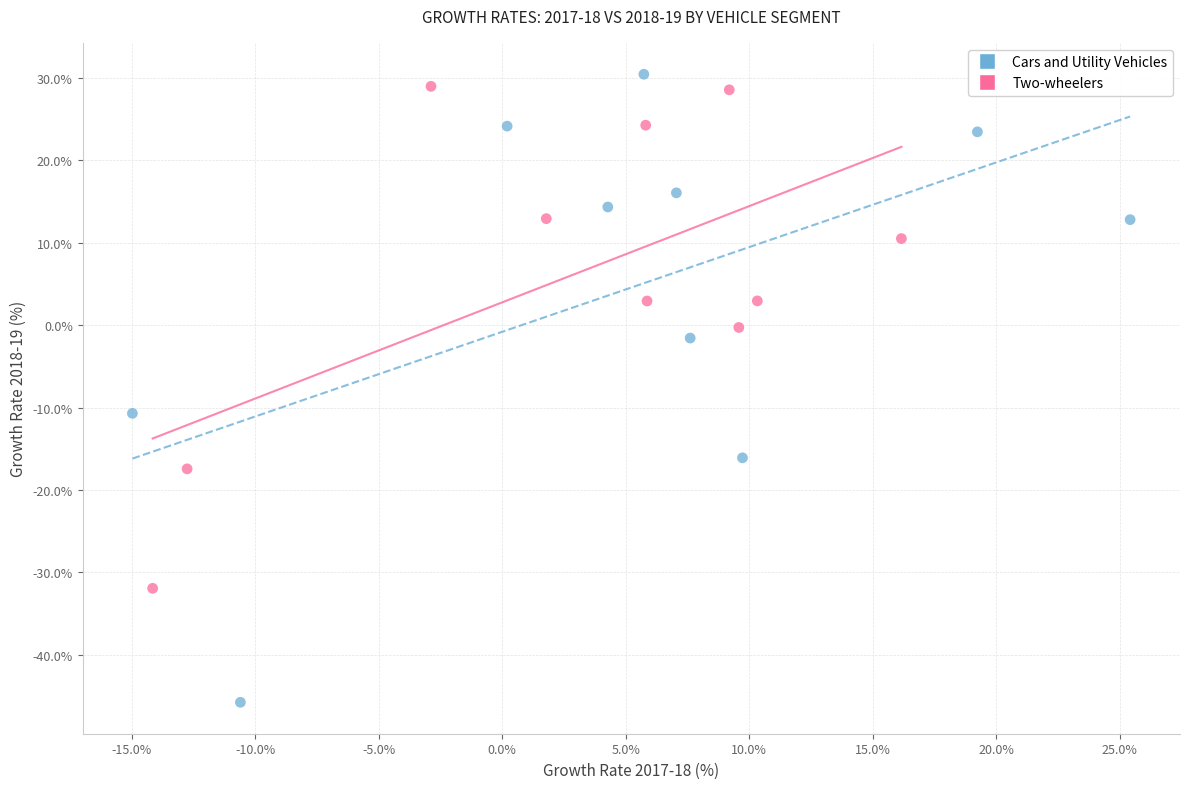

Which series reaches the minimum Y coordinate?

Cars and Utility Vehicles